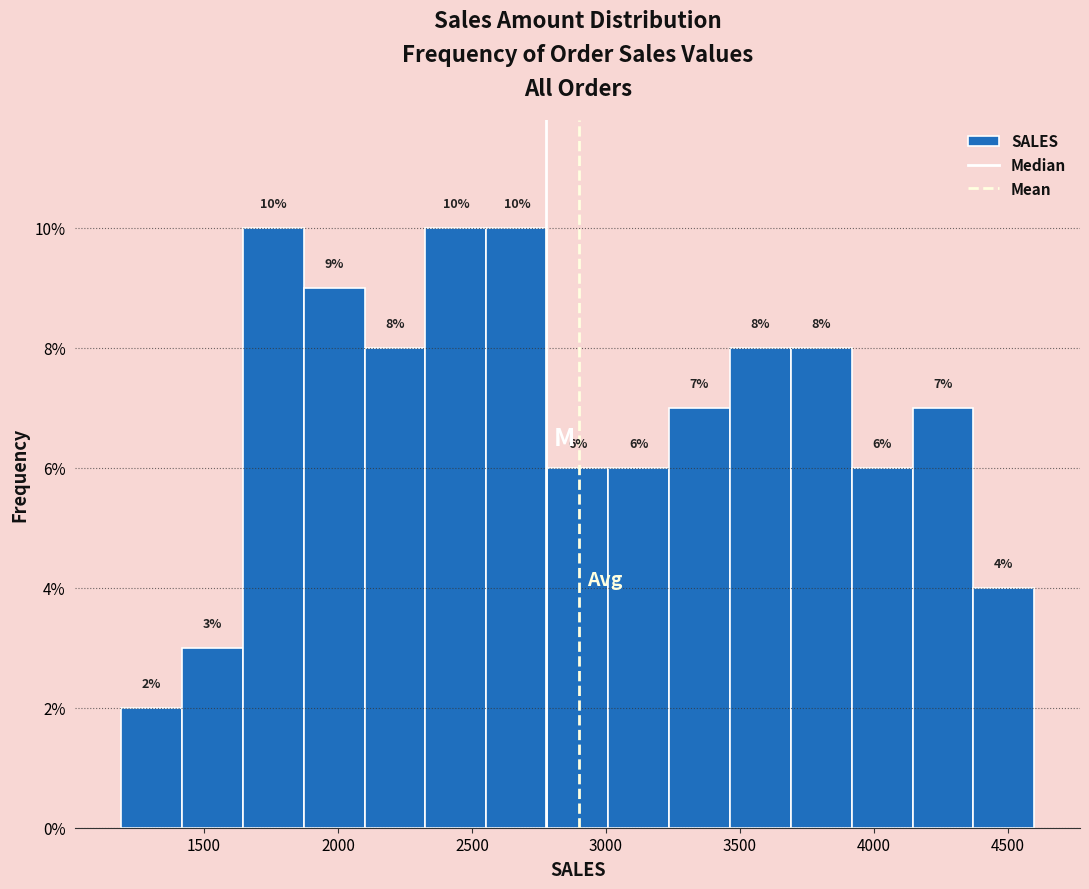

Reading left to right, transcribe this chart: for each bar, give the range it covers on the x-axis and its height. The bar edges are not printed on the chart, so give them approximately, as read against the axis.

1200 to 1400: 2
1400 to 1650: 3
1650 to 1850: 10
1850 to 2100: 9
2100 to 2350: 8
2350 to 2550: 10
2550 to 2800: 10
2800 to 3000: 6
3000 to 3250: 6
3250 to 3450: 7
3450 to 3700: 8
3700 to 3900: 8
3900 to 4150: 6
4150 to 4350: 7
4350 to 4600: 4